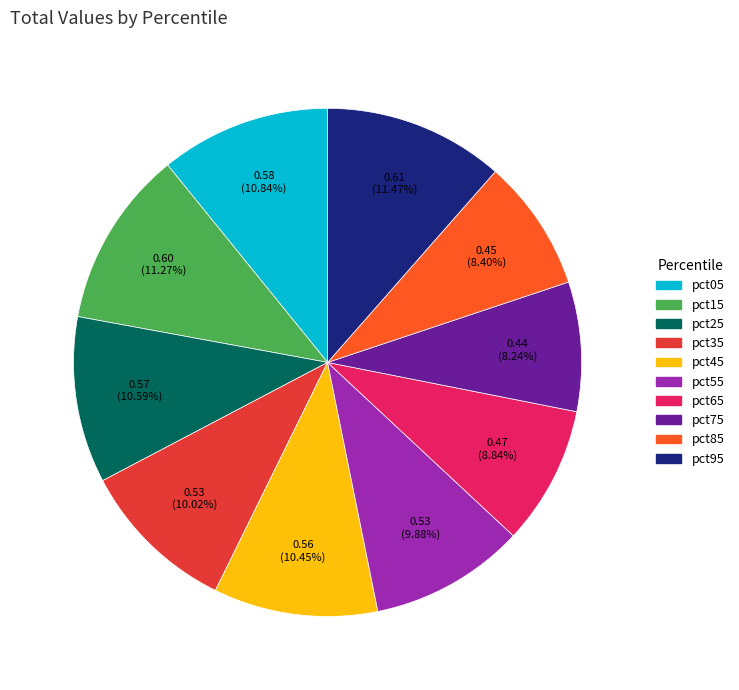

What is the total percentage of pct75 and pct45?

18.7%